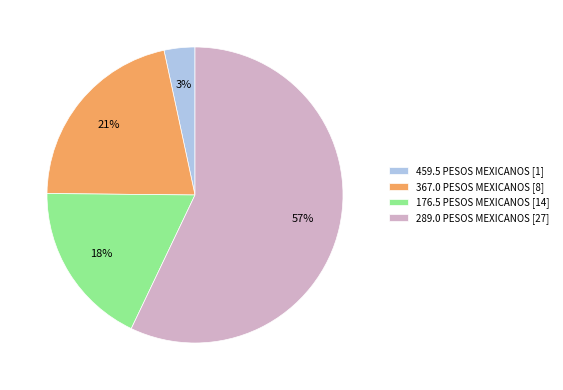

The 289.0 PESOS MEXICANOS [27] slice represents 57% of the pie. True or false?

True